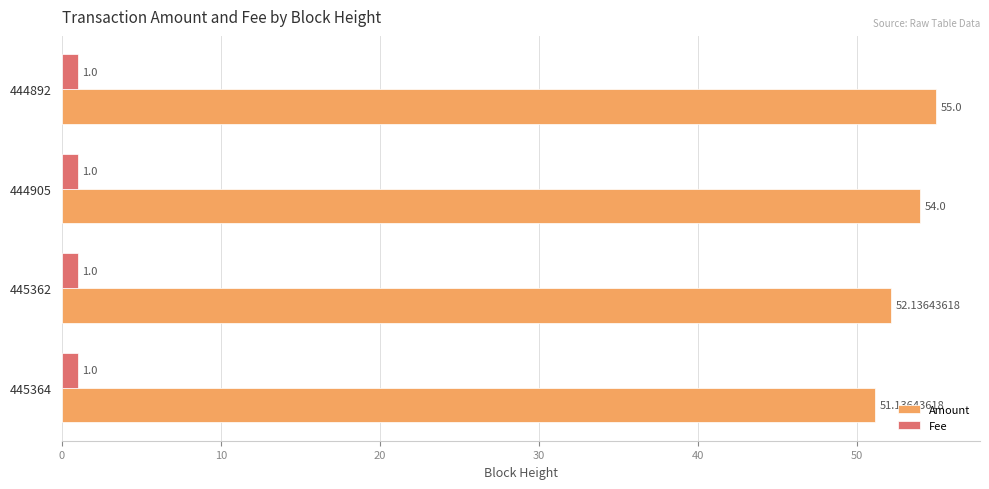

What is the average value of the Fee series?

1.0